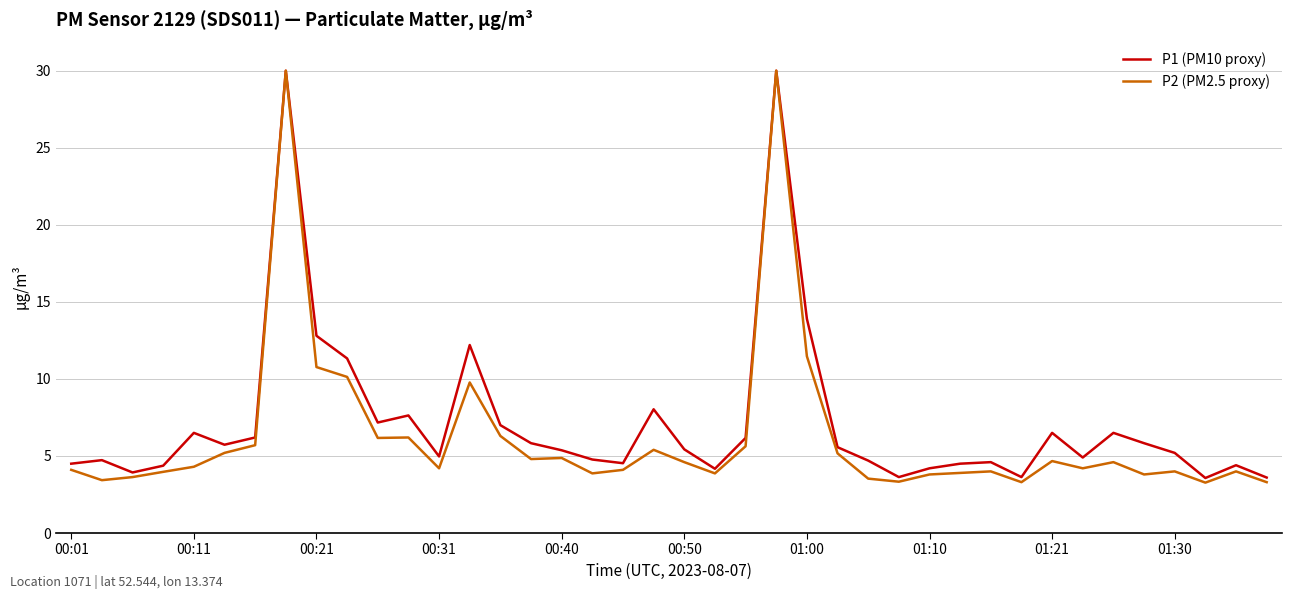

At how many categories does at least one series exceed 22?

2